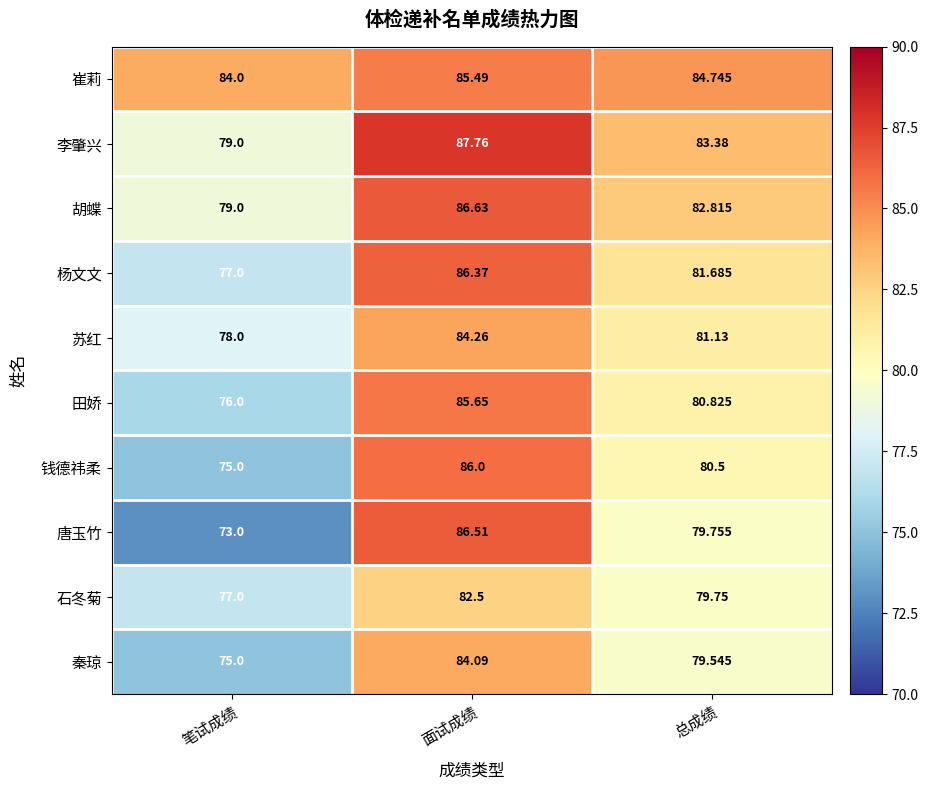

Rank the series by their maximum value, from lowest to highest.

石冬菊, 秦琼, 苏红, 崔莉, 田娇, 钱德祎柔, 杨文文, 唐玉竹, 胡蝶, 李肇兴